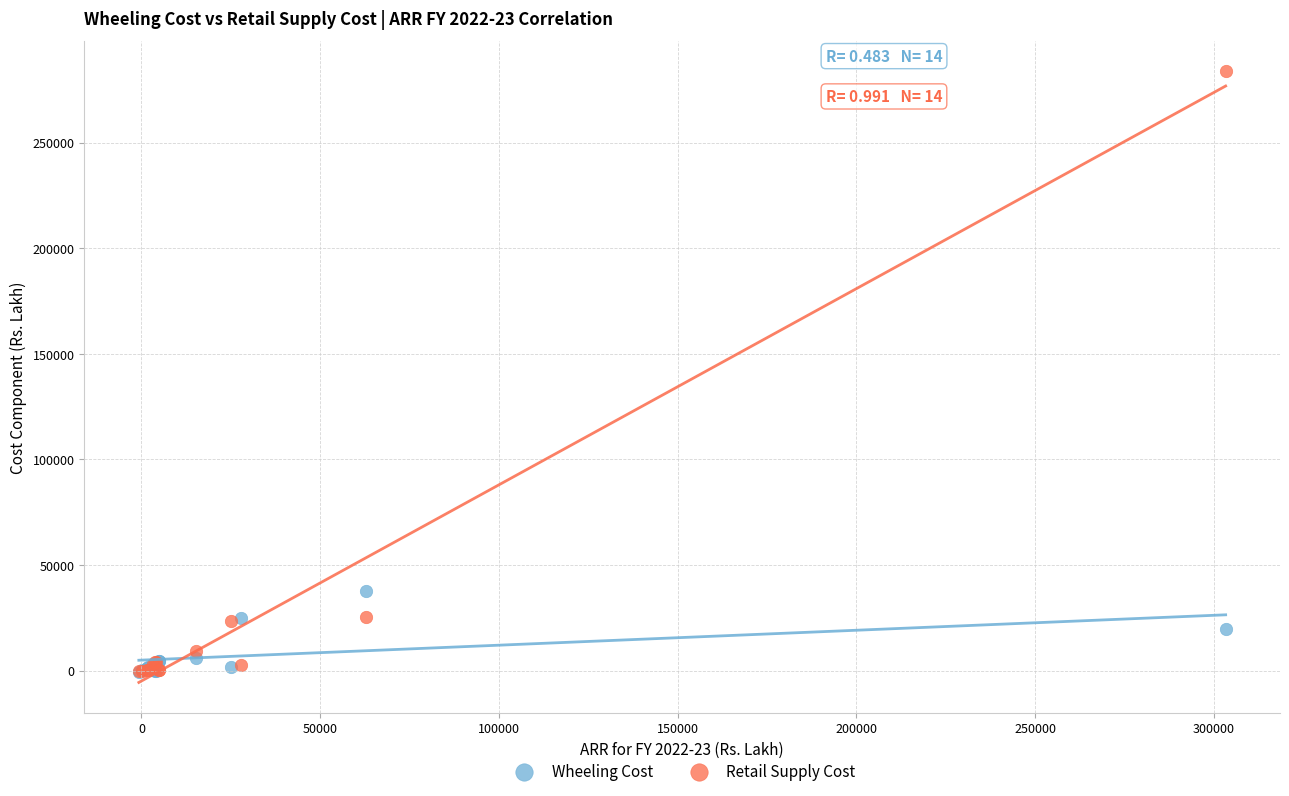

Across all series, what Y value is closest to 141556?

37743.8